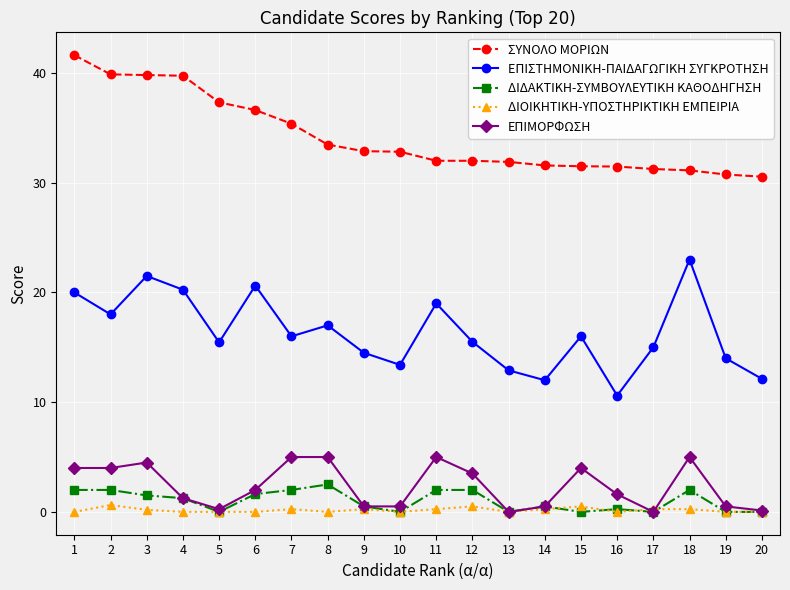

Which series changed the most between 5 and 19?

ΣΥΝΟΛΟ ΜΟΡΙΩΝ